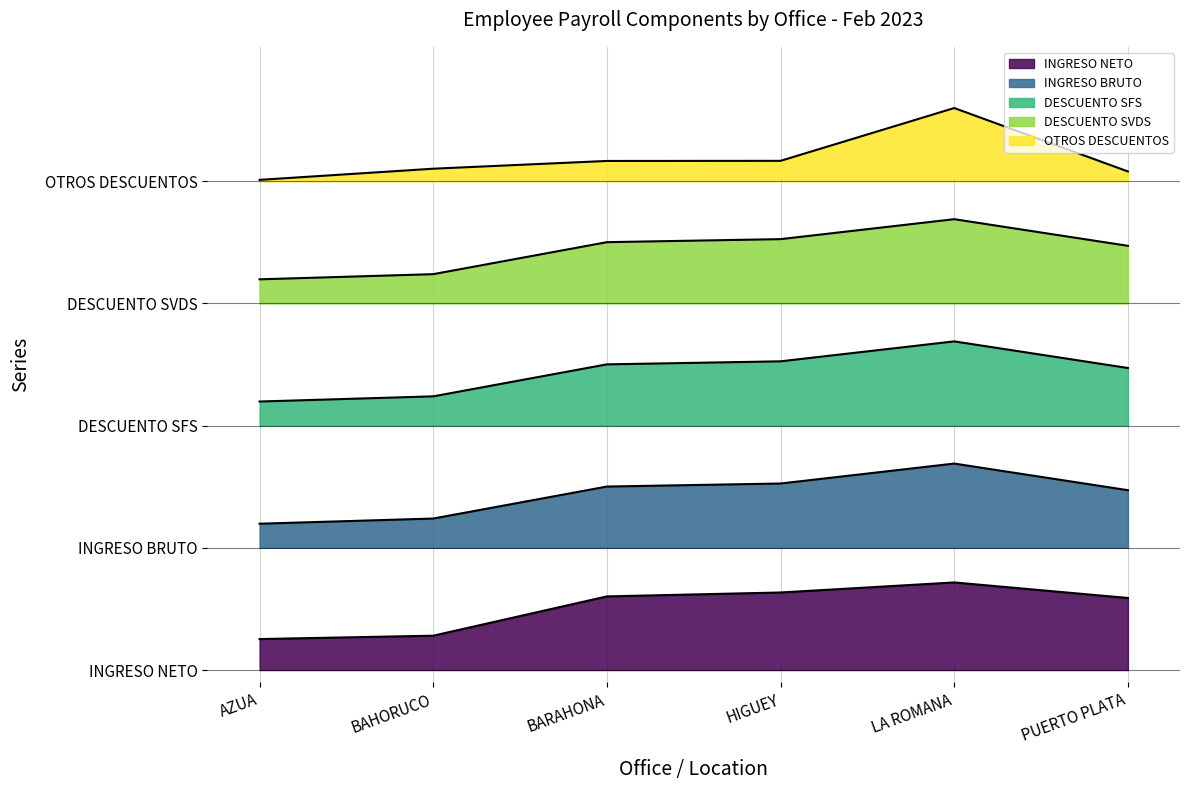

Which series has the largest total across all categories?

OTROS DESCUENTOS